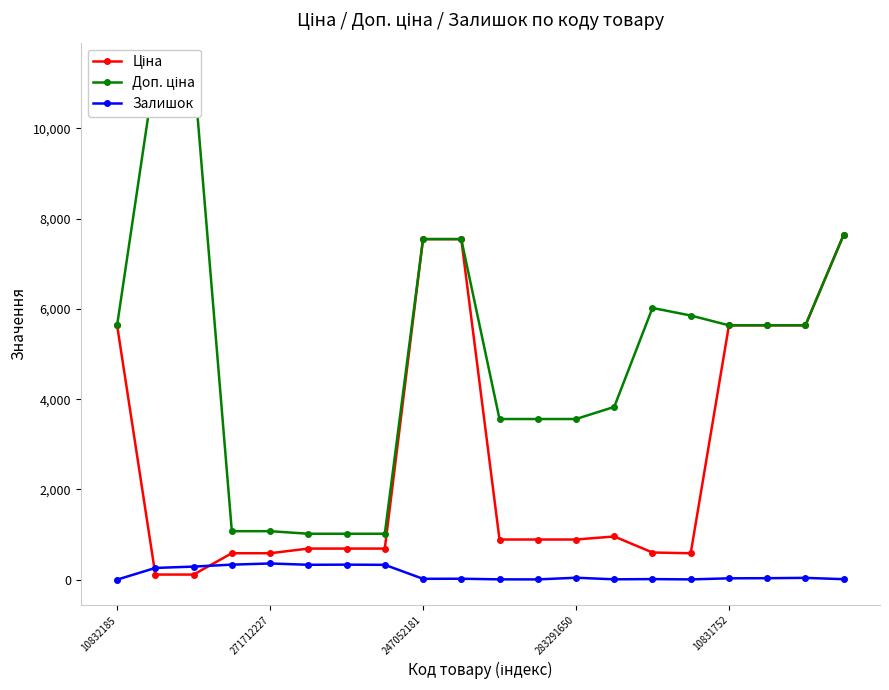

How many data points in Ціна are less than 889?

9